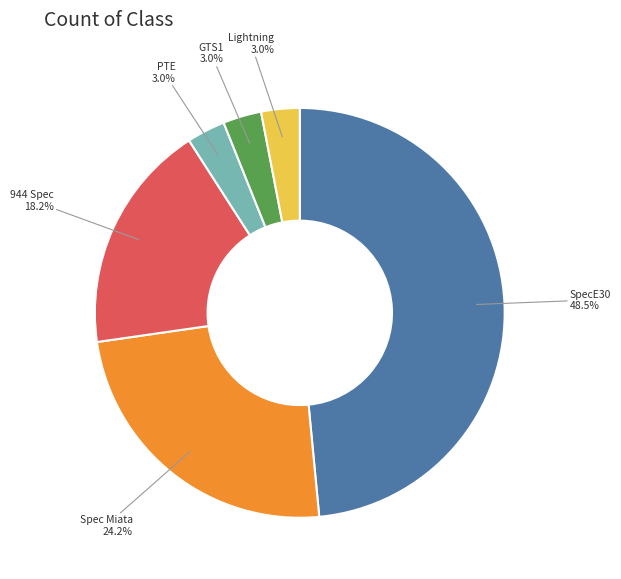

Is there a majority slice in this chart?

No